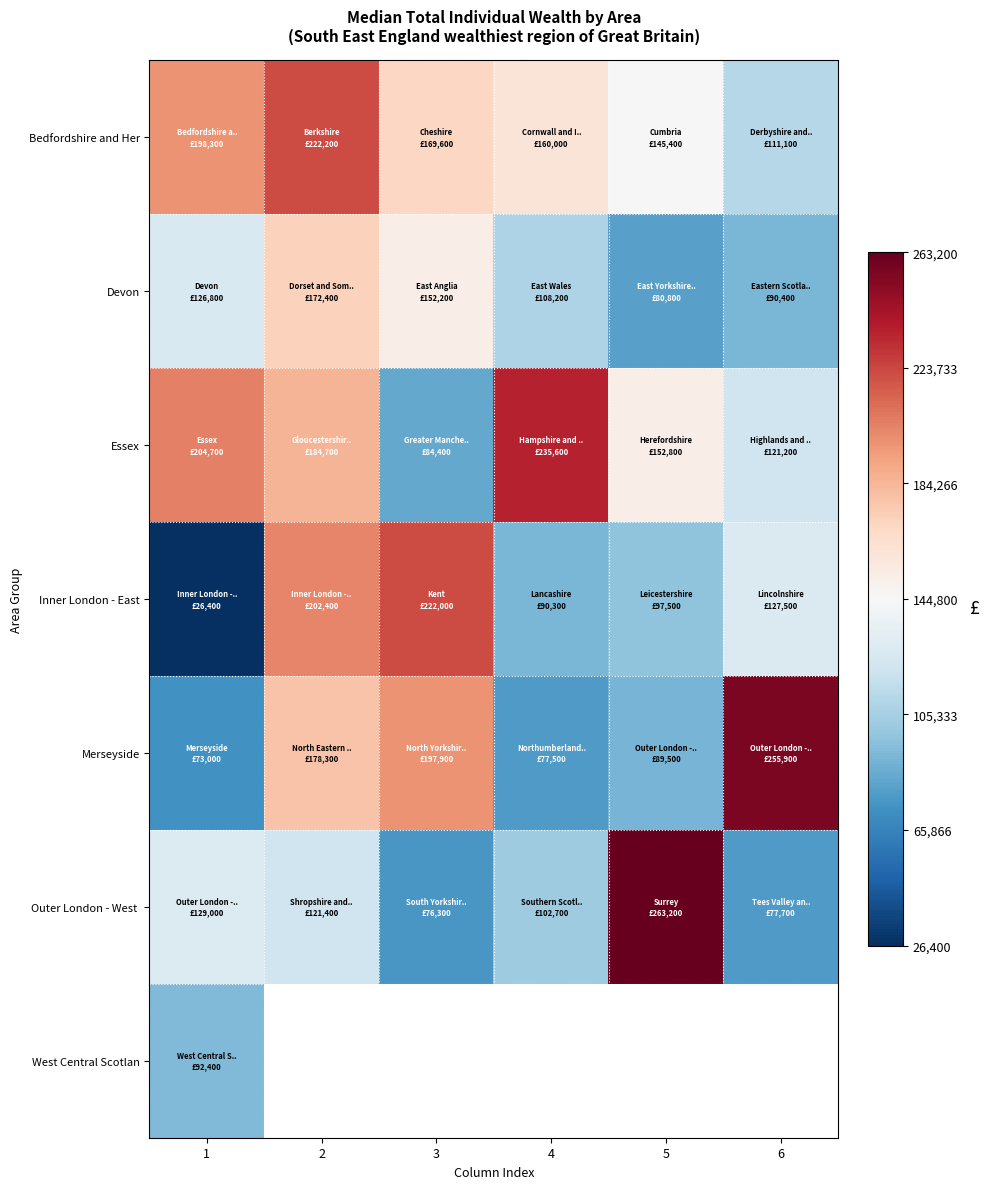

At which category is the sum across all series the highest?

1